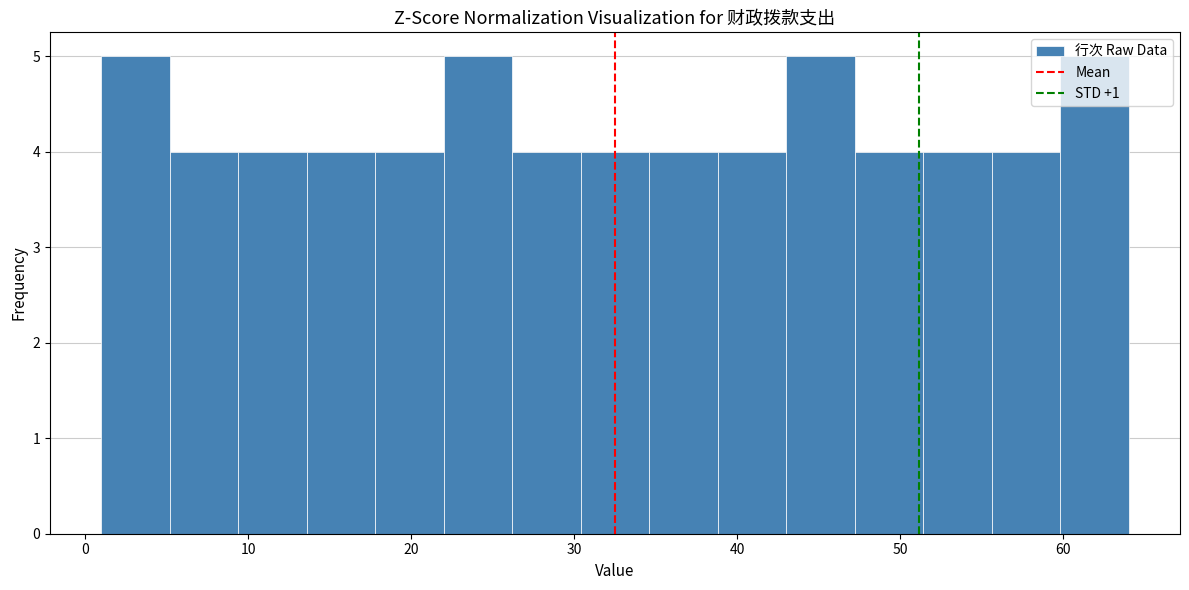

Reading left to right, transcribe this chart: for each bar, give the range it covers on the x-axis and its height. Neither the bar edges nor the heights are printed on the chart, so give them approximately, as read against the axes.

1.0 to 5.2: 5
5.2 to 9.4: 4
9.4 to 13.6: 4
13.6 to 17.8: 4
17.8 to 22.0: 4
22.0 to 26.2: 5
26.2 to 30.4: 4
30.4 to 34.6: 4
34.6 to 38.8: 4
38.8 to 43.0: 4
43.0 to 47.2: 5
47.2 to 51.4: 4
51.4 to 55.6: 4
55.6 to 59.8: 4
59.8 to 64.0: 5